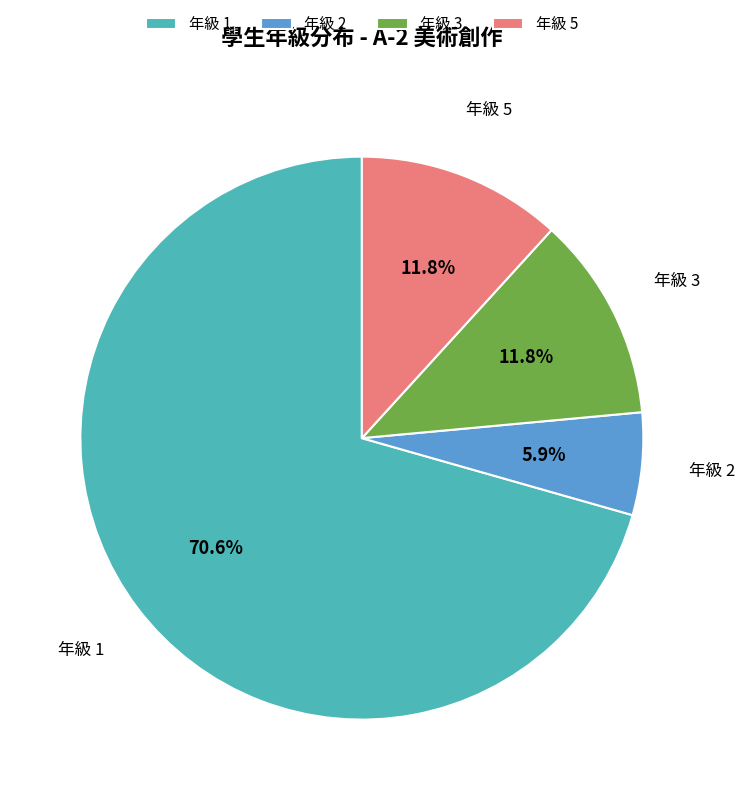

Between 年級 3 and 年級 2, which is larger?

年級 3